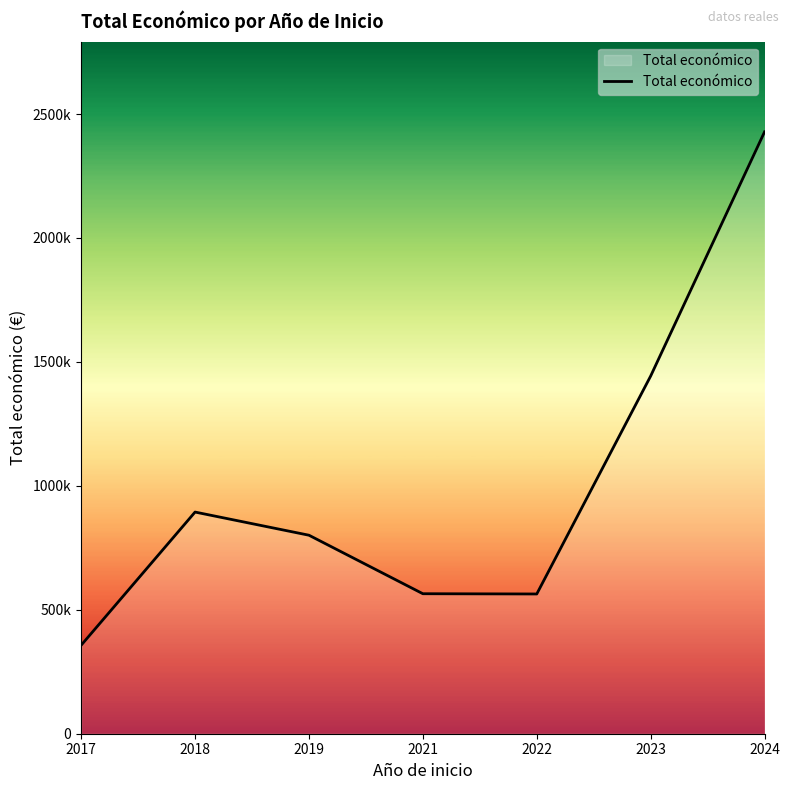

How many points are lower than both their immediate neighbors (excluding endpoints)?

1